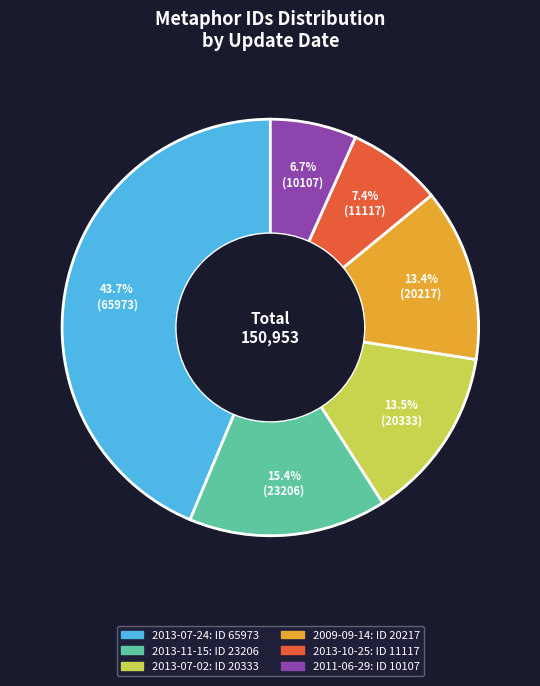

Is there a majority slice in this chart?

No